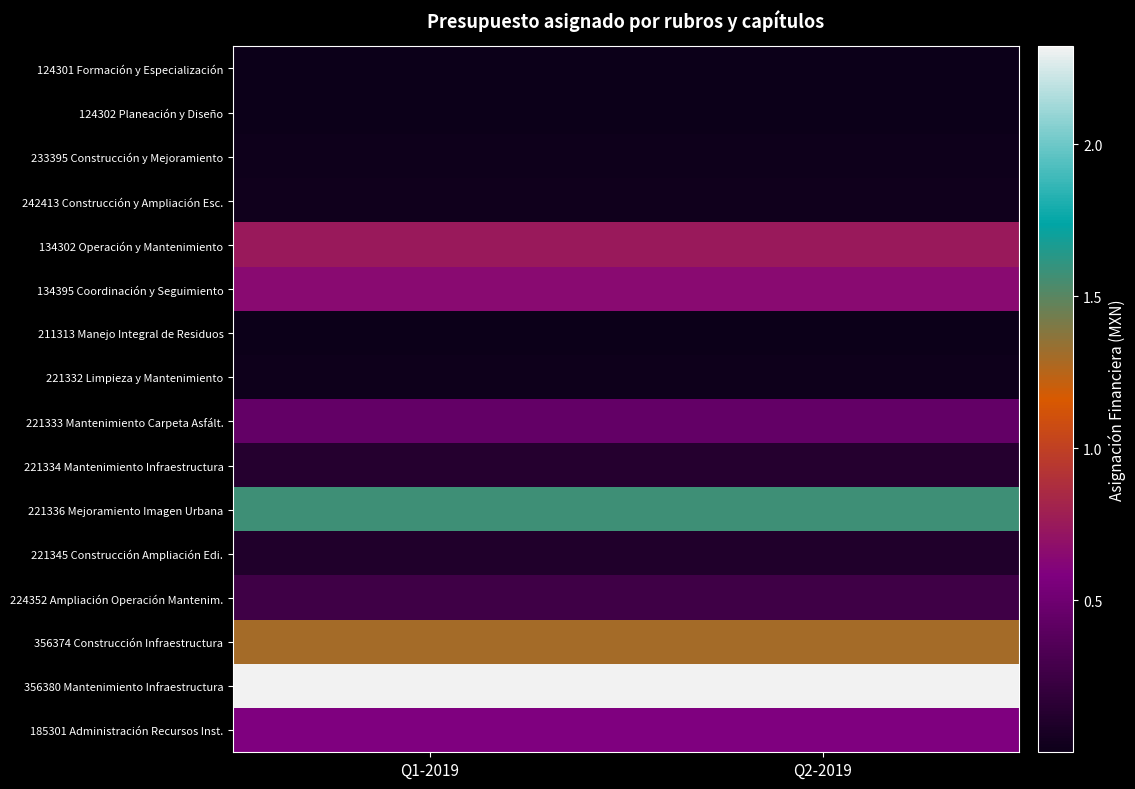

Reading left to right, what are all the values shown in this chart?

124301 Formación y Especialización: Q1-2019=35651	Q2-2019=35651
124302 Planeación y Diseño: Q1-2019=106091	Q2-2019=106091
233395 Construcción y Mejoramiento: Q1-2019=1376466	Q2-2019=1376466
242413 Construcción y Ampliación Esc.: Q1-2019=1858005	Q2-2019=1858005
134302 Operación y Mantenimiento: Q1-2019=75308335	Q2-2019=75308335
134395 Coordinación y Seguimiento: Q1-2019=64580217	Q2-2019=64580217
211313 Manejo Integral de Residuos: Q1-2019=29642	Q2-2019=29642
221332 Limpieza y Mantenimiento: Q1-2019=1625707	Q2-2019=1625707
221333 Mantenimiento Carpeta Asfált.: Q1-2019=44126814	Q2-2019=44126814
221334 Mantenimiento Infraestructura: Q1-2019=13364689	Q2-2019=13364689
221336 Mejoramiento Imagen Urbana: Q1-2019=157283365	Q2-2019=157283365
221345 Construcción Ampliación Edi.: Q1-2019=10152547	Q2-2019=10152547
224352 Ampliación Operación Mantenim.: Q1-2019=25494602	Q2-2019=25494602
356374 Construcción Infraestructura: Q1-2019=130606922	Q2-2019=130606922
356380 Mantenimiento Infraestructura: Q1-2019=232215179	Q2-2019=232215179
185301 Administración Recursos Inst.: Q1-2019=58322116	Q2-2019=58322116